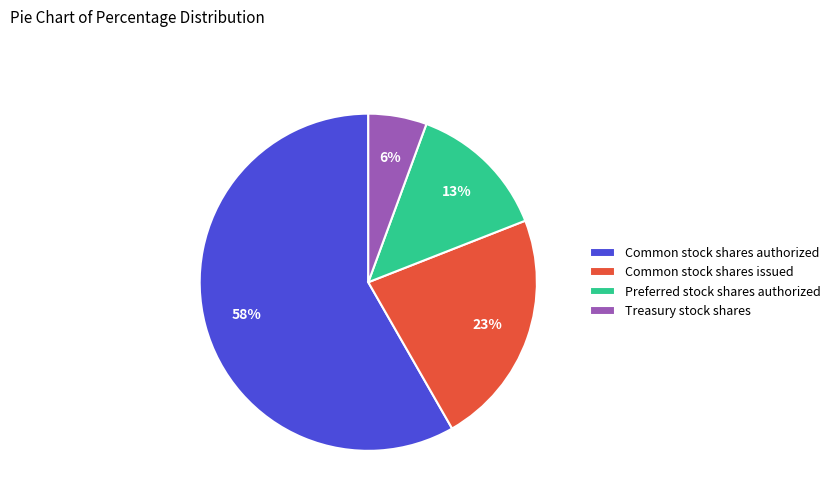

To the nearest percent, what is the difference between the Preferred stock shares authorized and Common stock shares authorized slice percentages?

45%